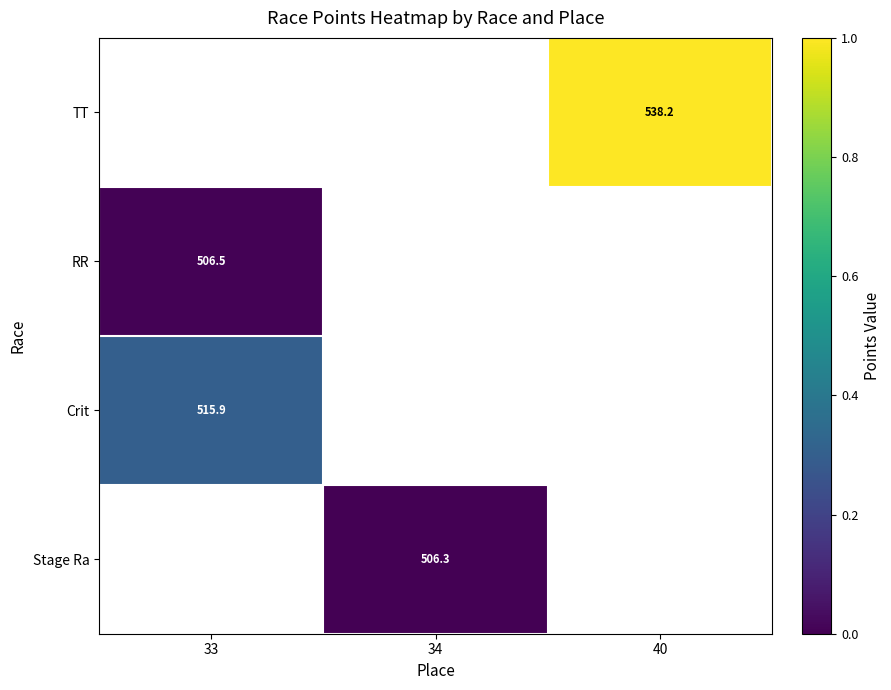

Which label corresponds to the largest value in the chart?

40